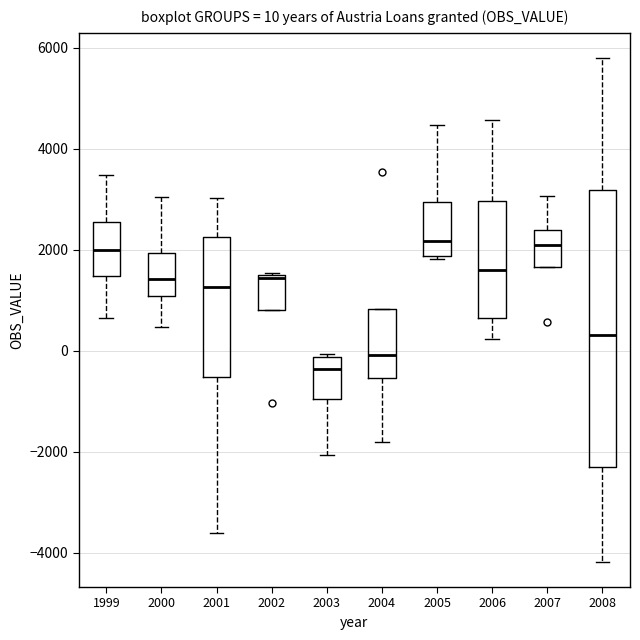

Which box's median line is the lowest?

2003